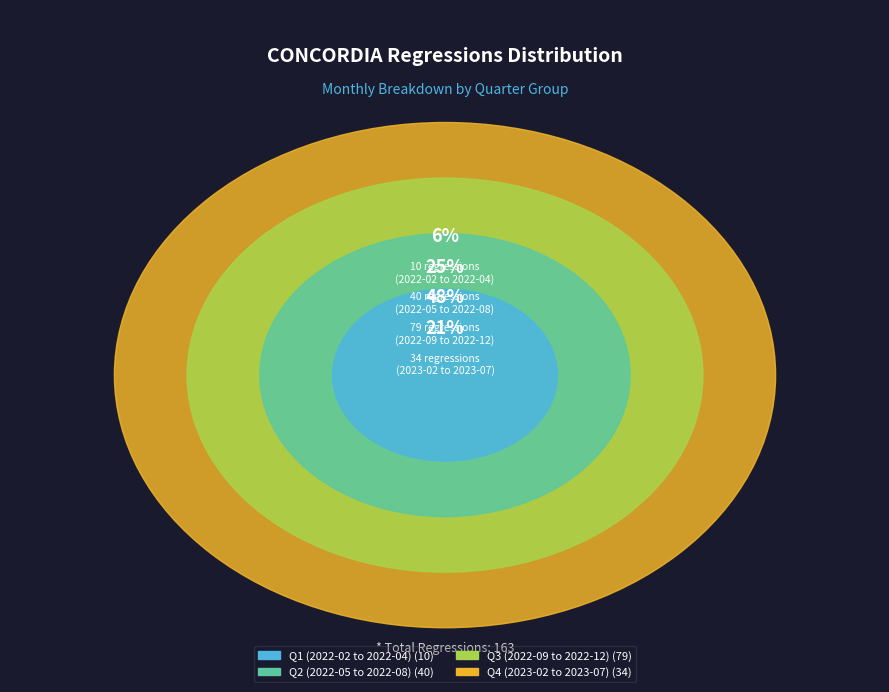

Do 2022-08 and 2022-07 together represent more than half of the pie?

No